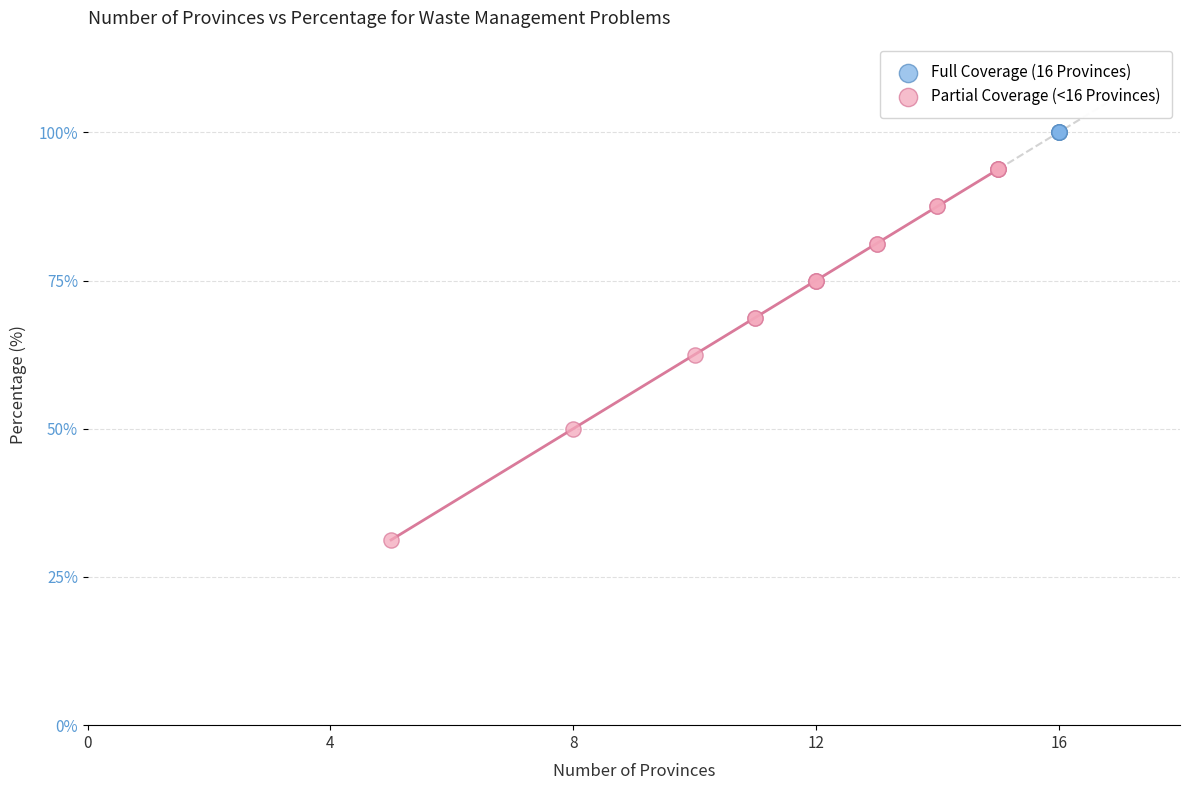

Which series reaches the minimum Y coordinate?

Partial Coverage (<16 Provinces)